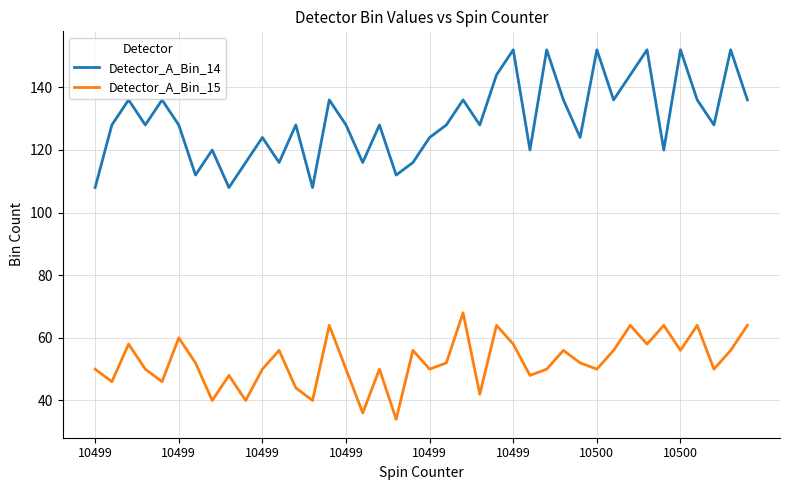

What is the maximum value for Detector_A_Bin_14?

152